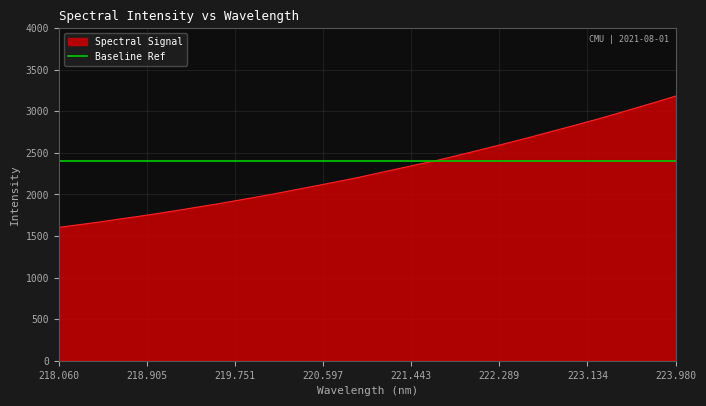

Is it true that the value at 221.8812 is 2467.8?

True